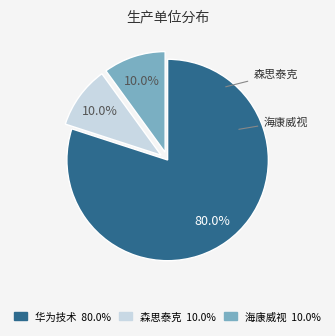

Does any single category account for the majority?

Yes